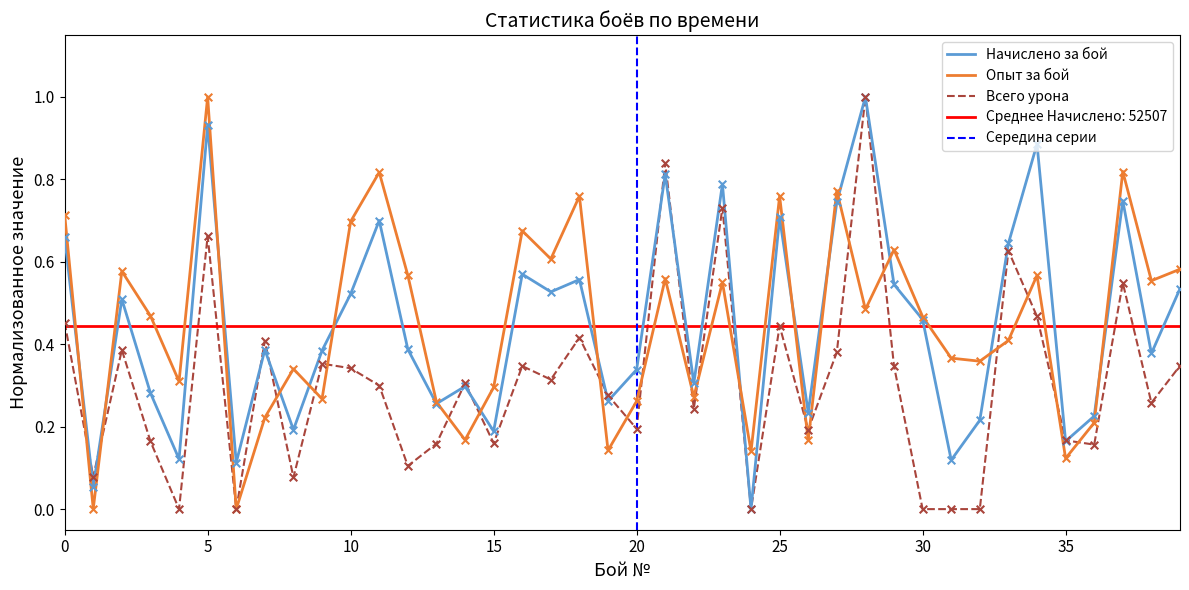

What are all the series names shown in the legend?

Начислено за бой, Опыт за бой, Всего урона